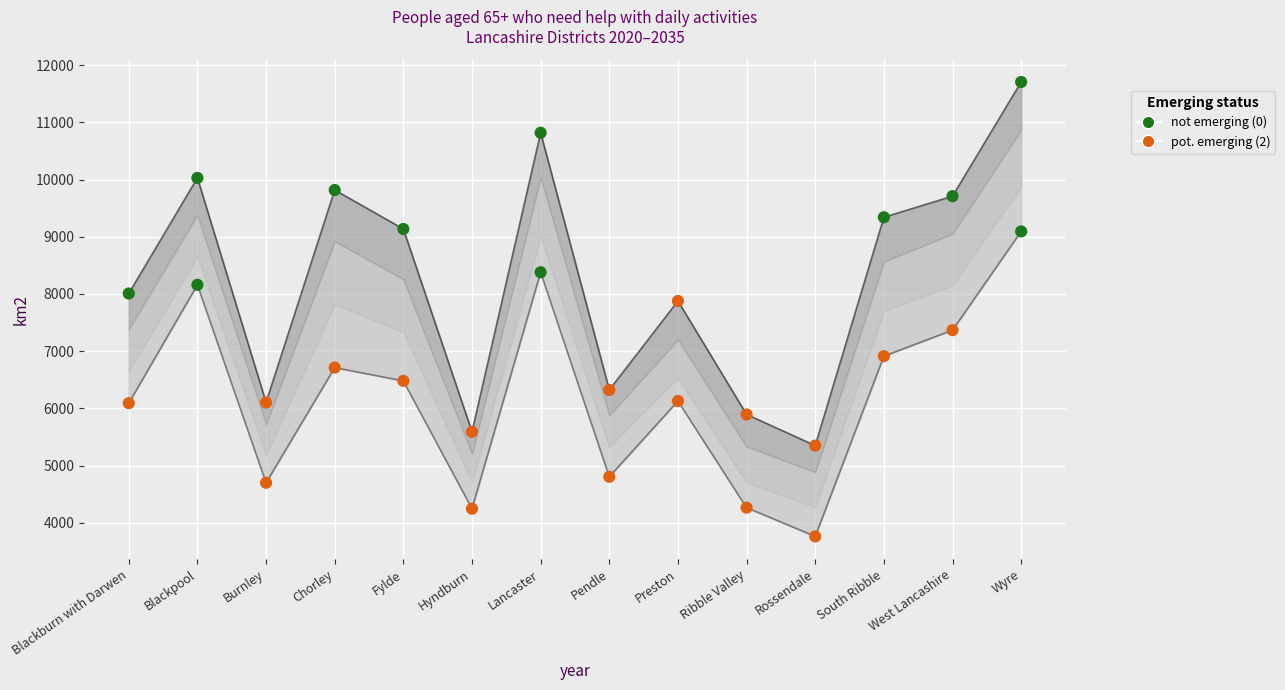

Which series has the largest total across all categories?

pot. emerging (2)